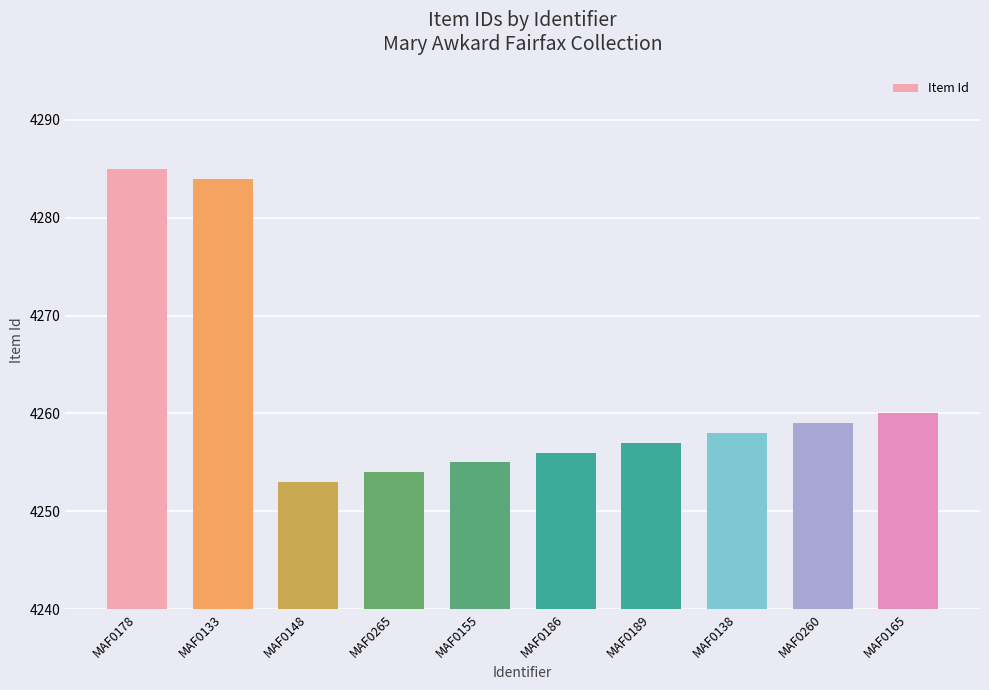

Which has a higher value, MAF0138 or MAF0189?

MAF0138